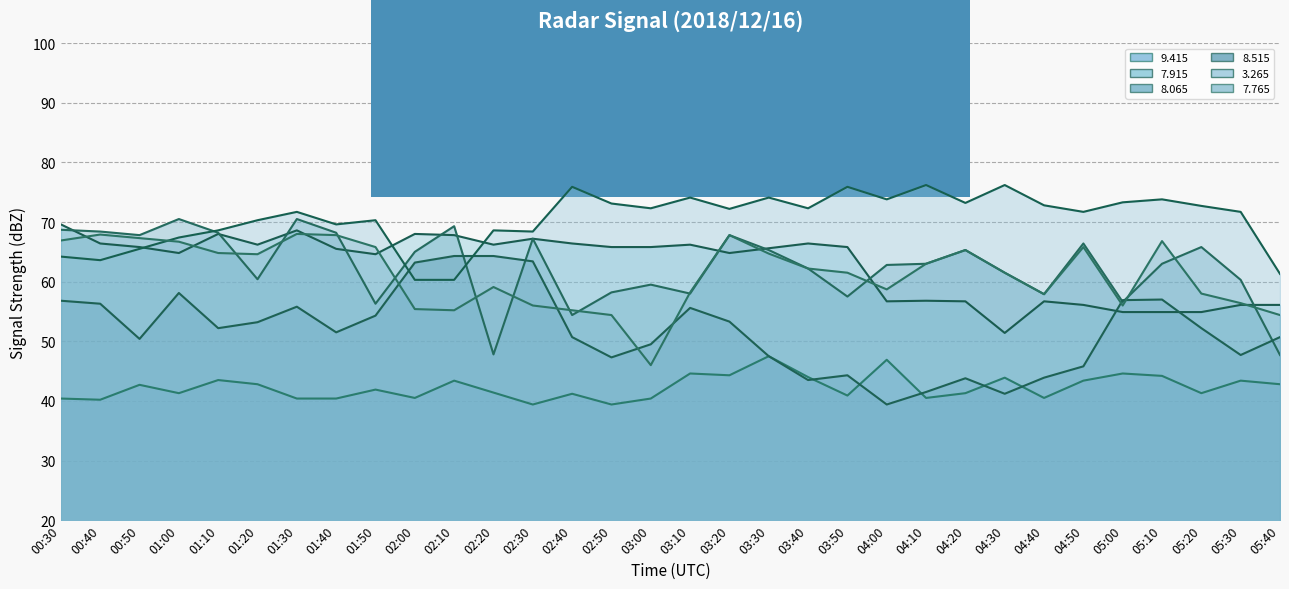

Count the number of data series in this chart.

6